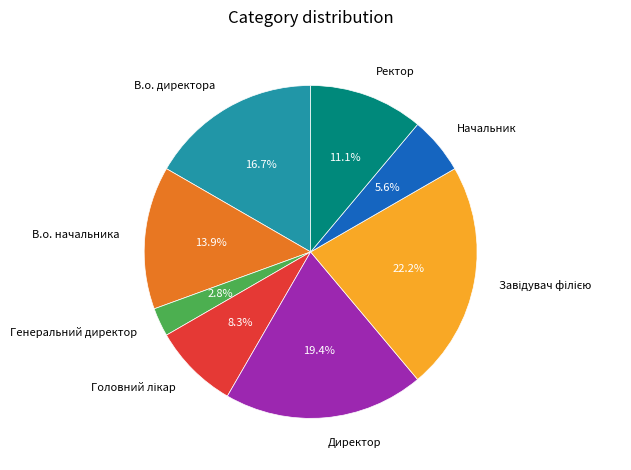

What is the smallest slice in the pie chart?

Генеральний директор